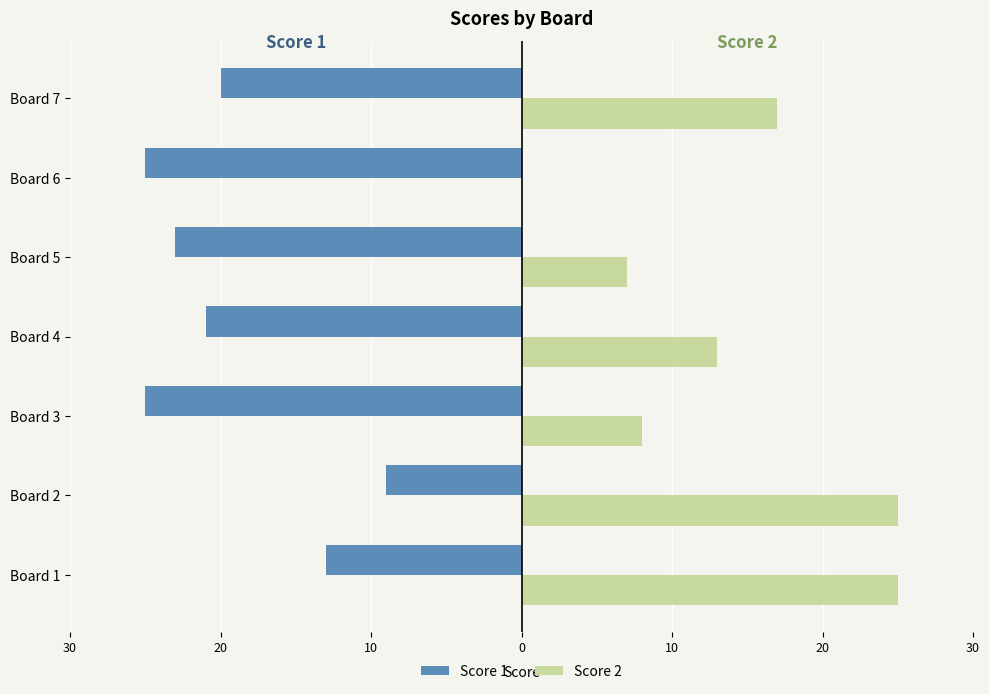

Reading left to right, list all the values displayed in this chart.

Score 1: -13	-9	-25	-21	-23	-25	-20
Score 2: 25	25	8	13	7	0	17